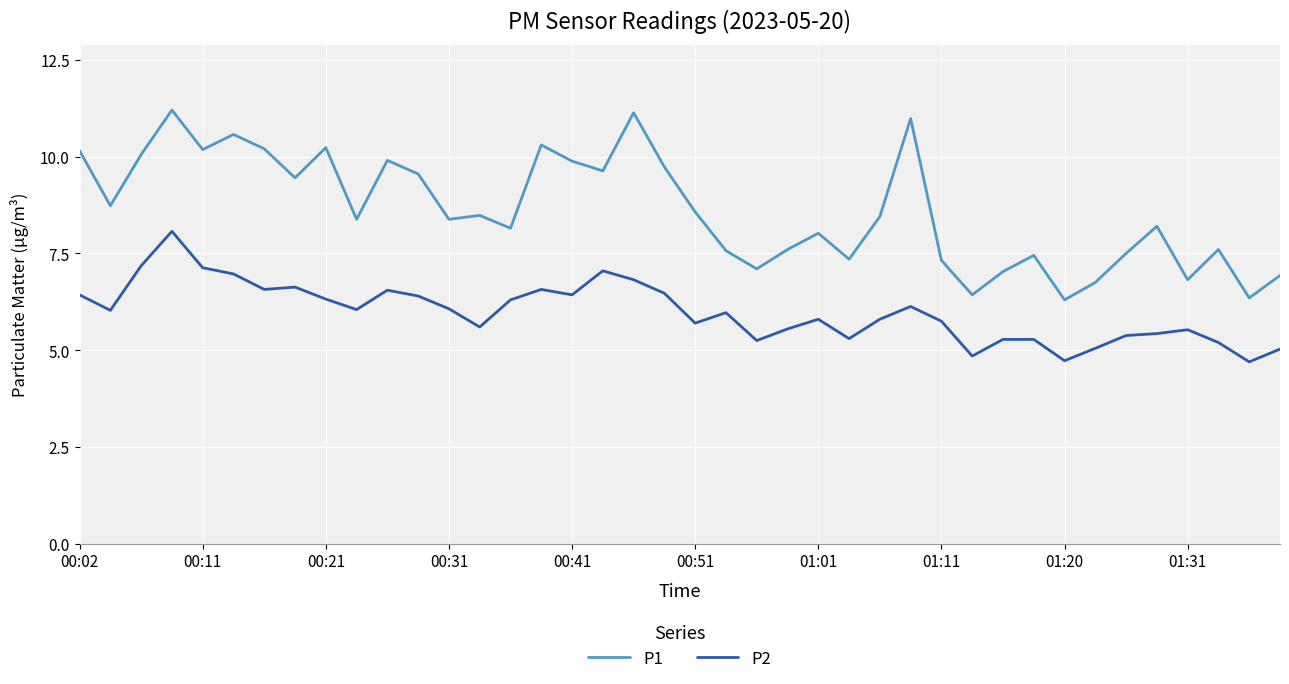

Which series has the widest spread of values?

P1